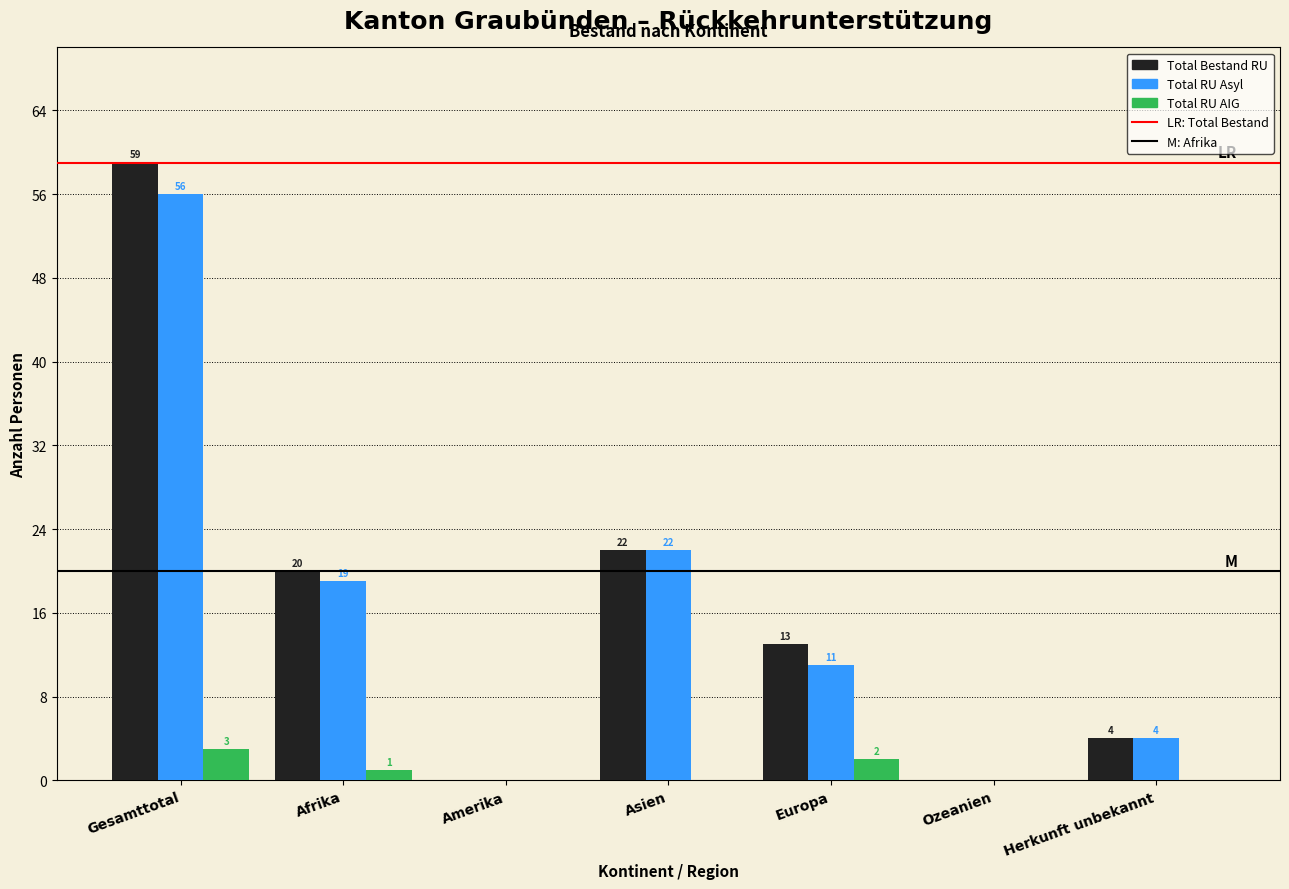

Reading left to right, what are all the values shown in this chart?

Total Bestand RU: Gesamttotal=59	Afrika=20	Amerika=0	Asien=22	Europa=13	Ozeanien=0	Herkunft unbekannt=4
Total RU Asyl: Gesamttotal=56	Afrika=19	Amerika=0	Asien=22	Europa=11	Ozeanien=0	Herkunft unbekannt=4
Total RU AIG: Gesamttotal=3	Afrika=1	Amerika=0	Asien=0	Europa=2	Ozeanien=0	Herkunft unbekannt=0